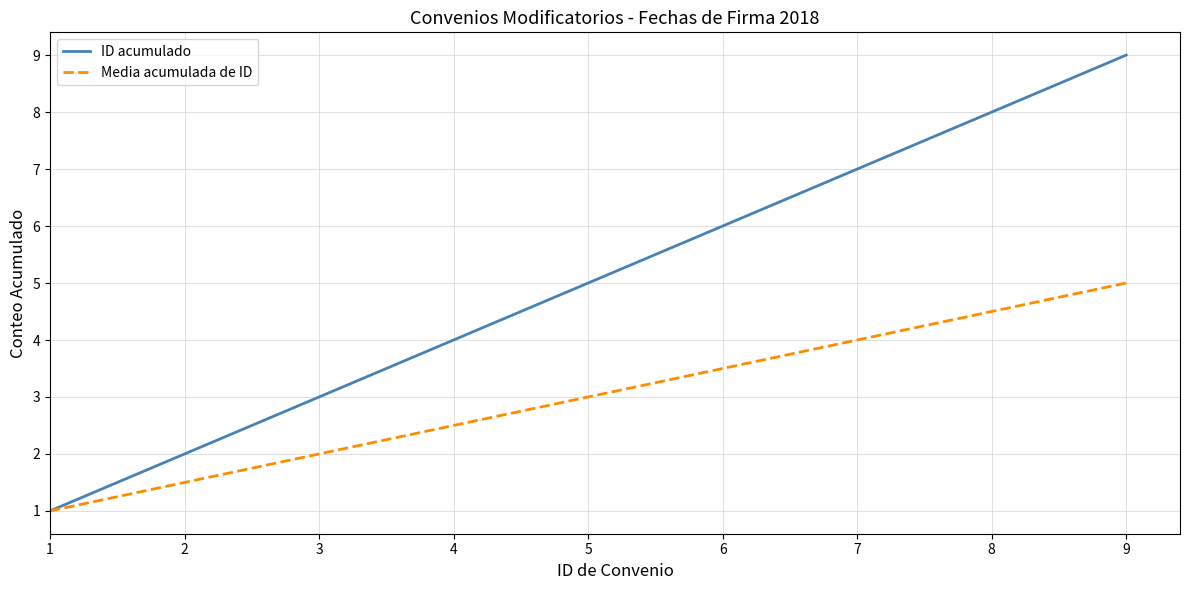

Reading left to right, transcribe all the data shown in this chart.

ID acumulado: 1=1.0	2=2.0	3=3.0	4=4.0	5=5.0	6=6.0	7=7.0	8=8.0	9=9.0
Media acumulada de ID: 1=1.0	2=1.5	3=2.0	4=2.5	5=3.0	6=3.5	7=4.0	8=4.5	9=5.0